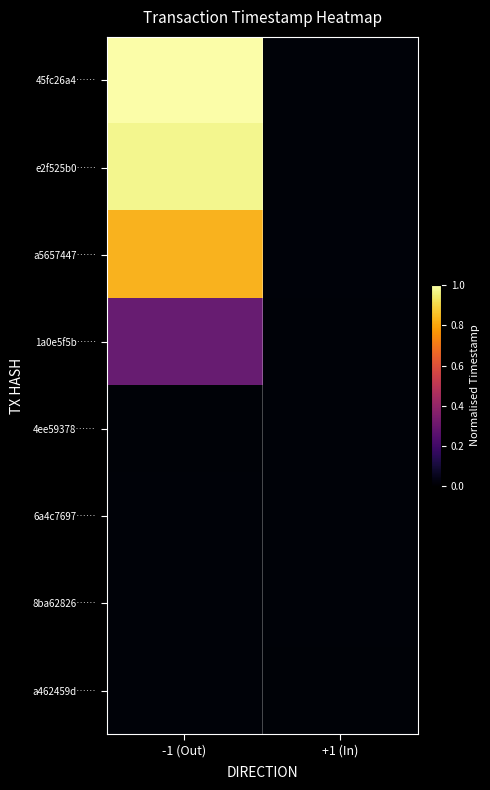

Where is 8ba62826…… nearest to the value 0?

-1 (Out)